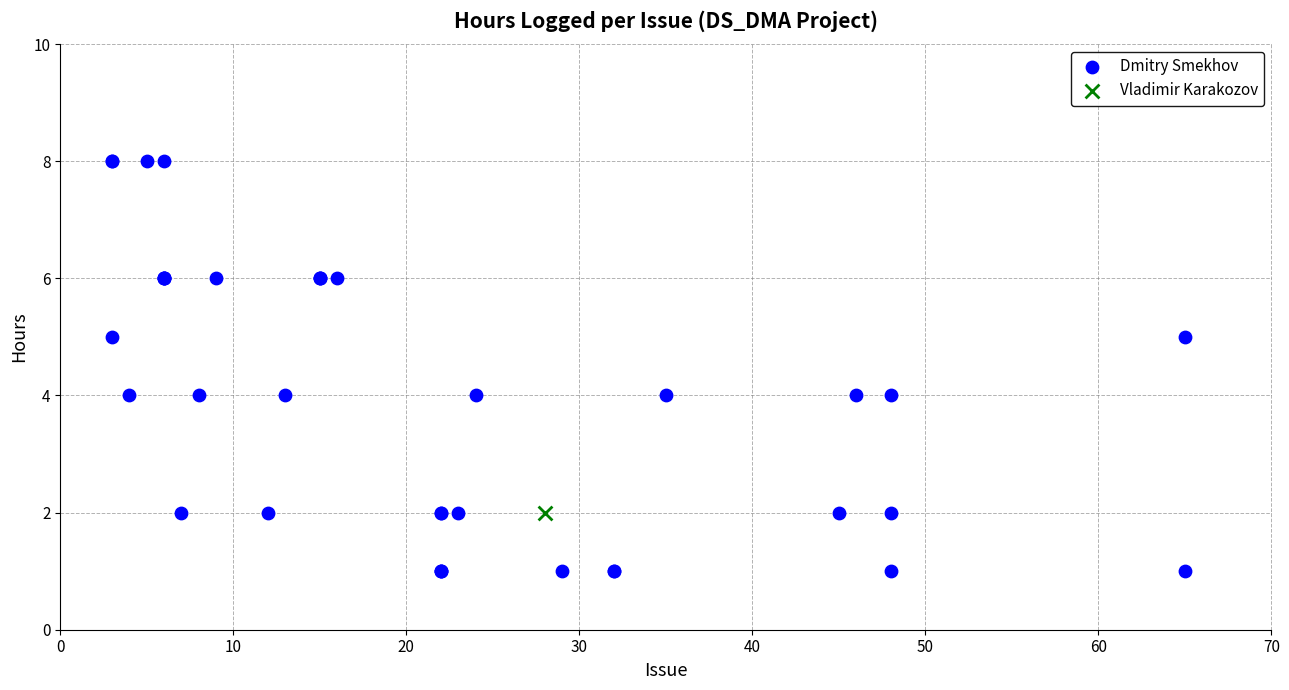

What are all the series names shown in the legend?

Dmitry Smekhov, Vladimir Karakozov